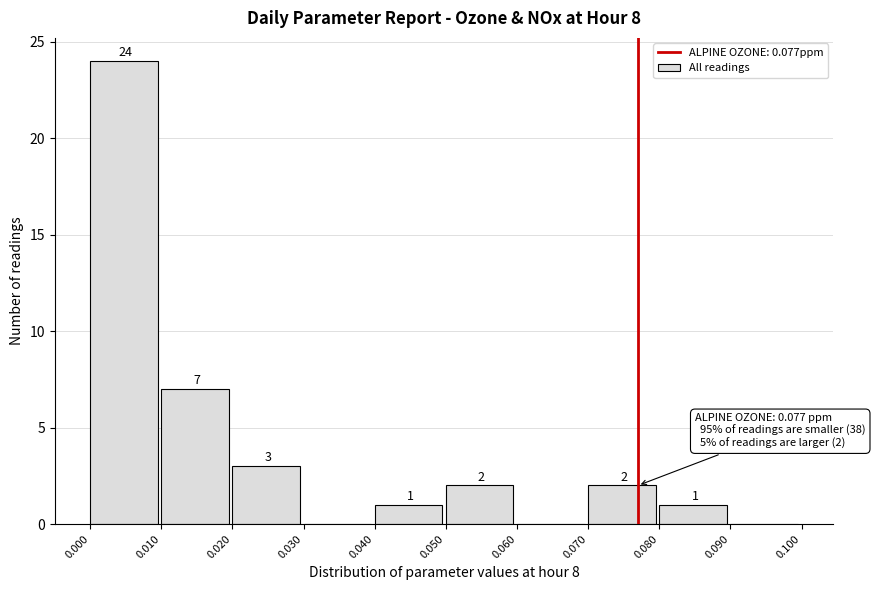

Over which range of the x-axis is the bar tallest?

0.000 to 0.010